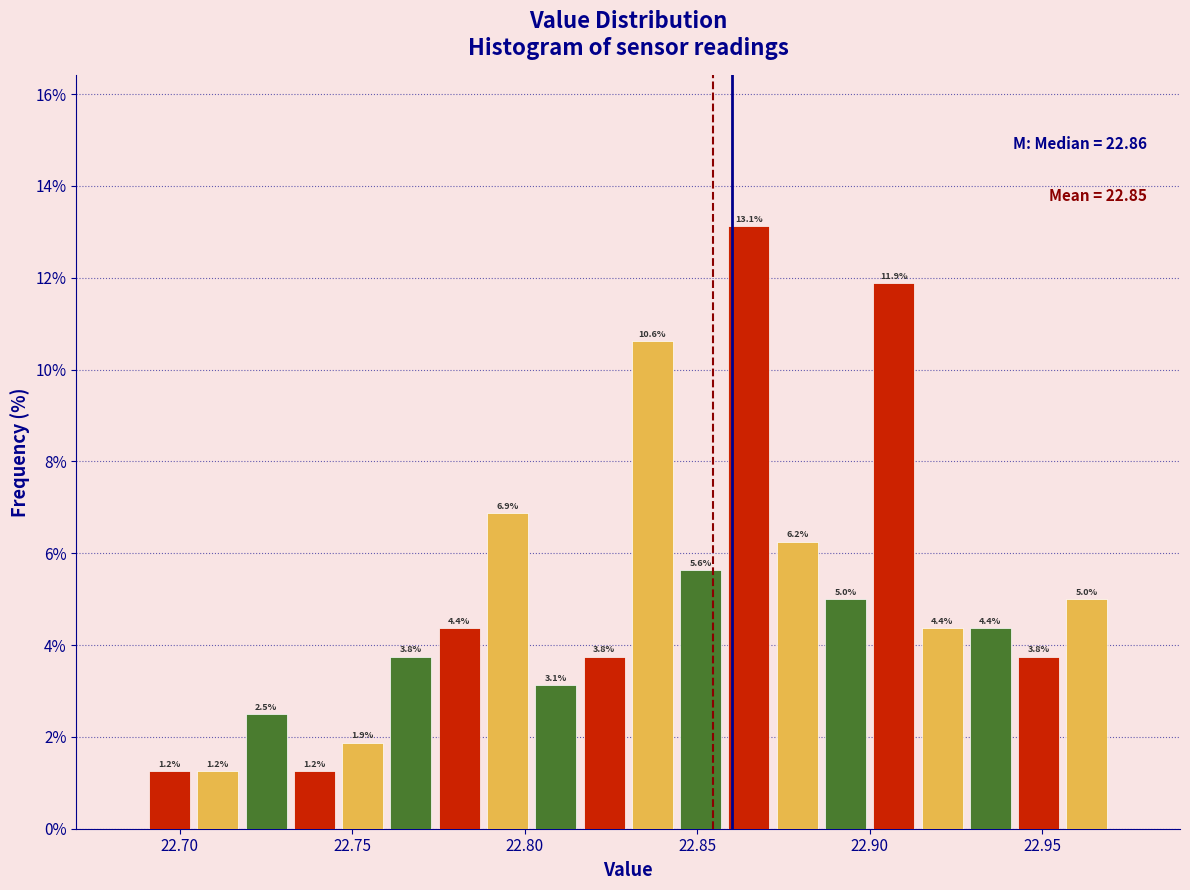

Around what value on the x-axis is the tallest bar? Give the approximate position of its centre, as read against the axis.

22.865